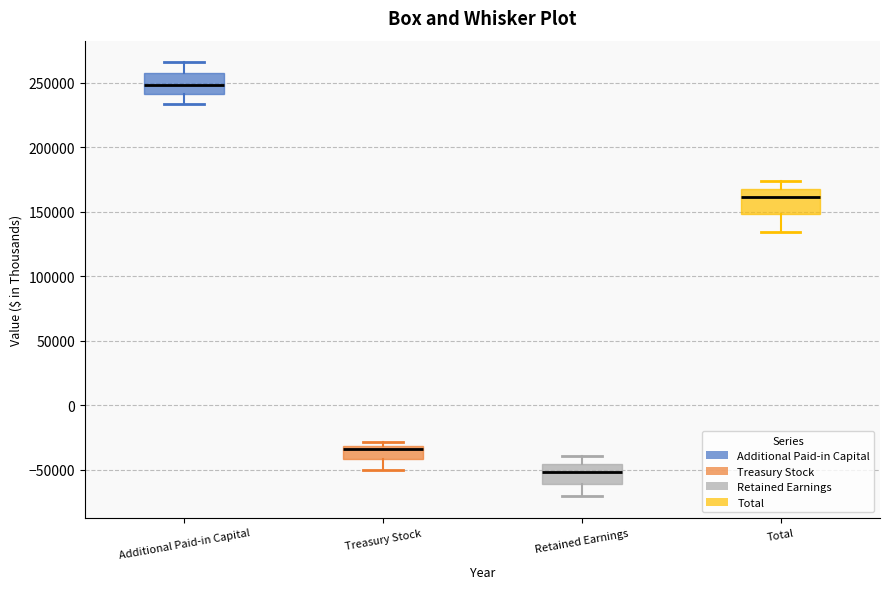

Which box has the highest median line?

Additional Paid-in Capital